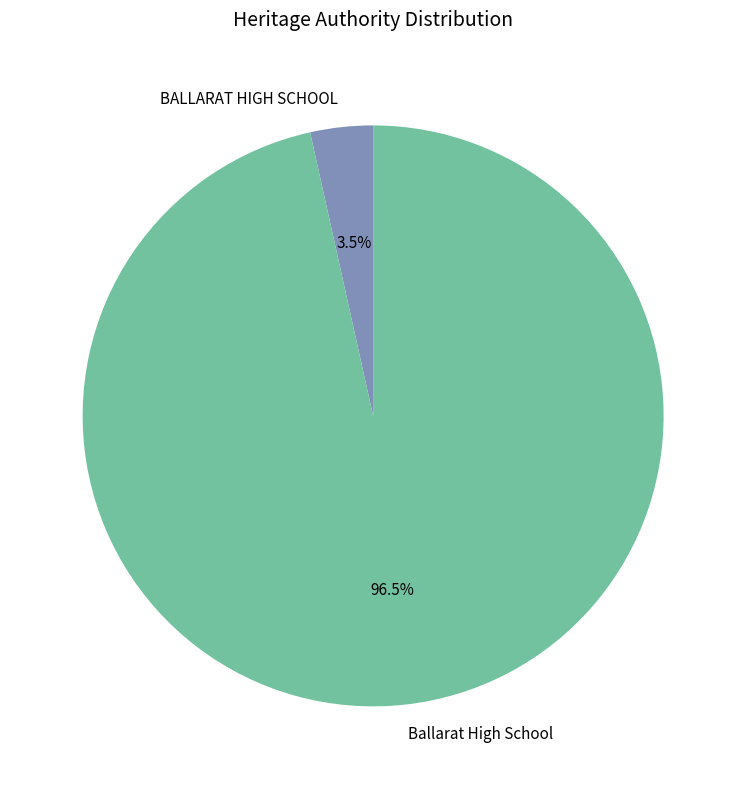

How many segments does this pie chart have?

2